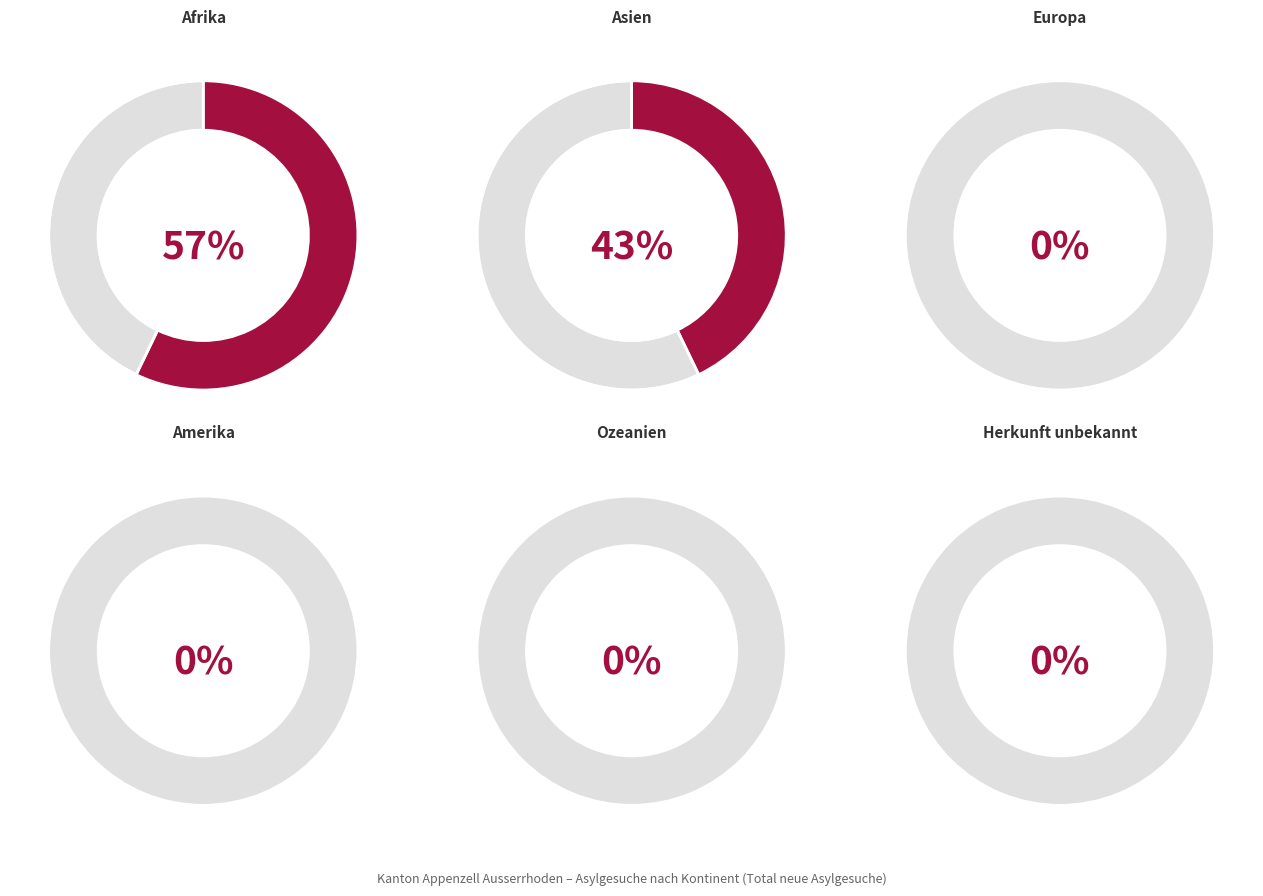

To the nearest percent, what is the average slice percentage?

17%